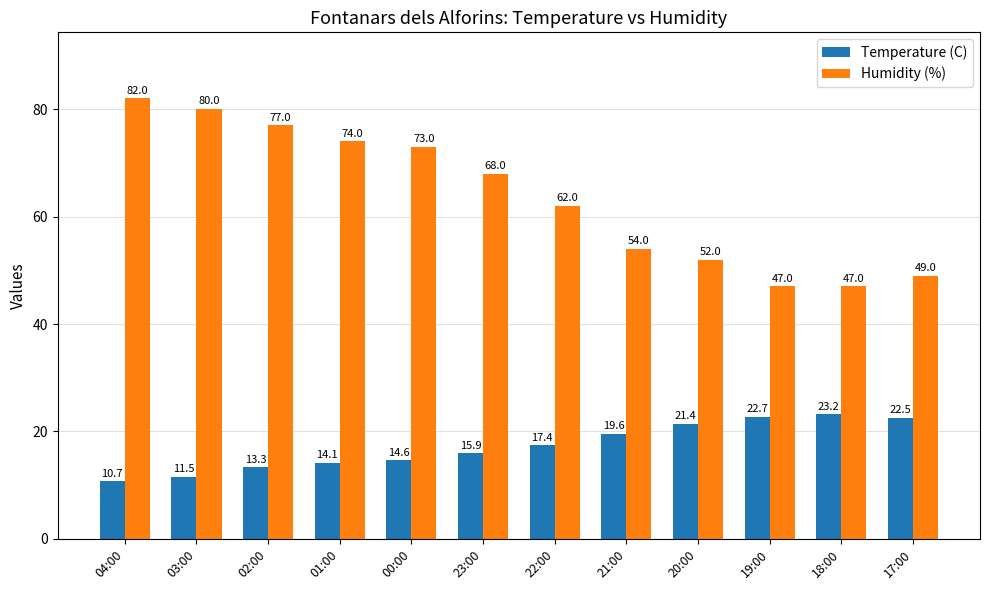

Rank the series by their maximum value, from highest to lowest.

Humidity (%), Temperature (C)